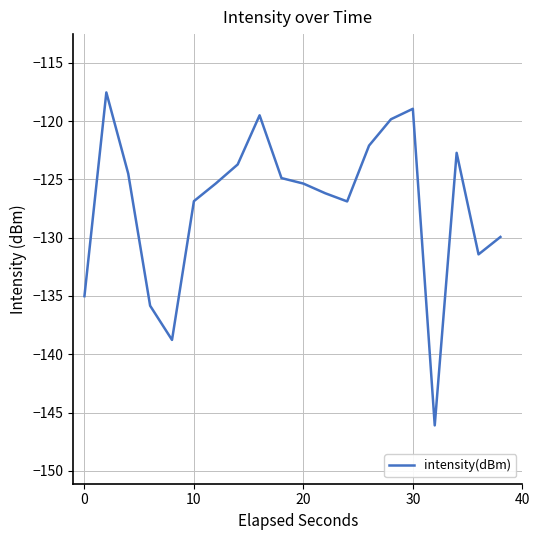

What is the greatest value displayed?

-117.5